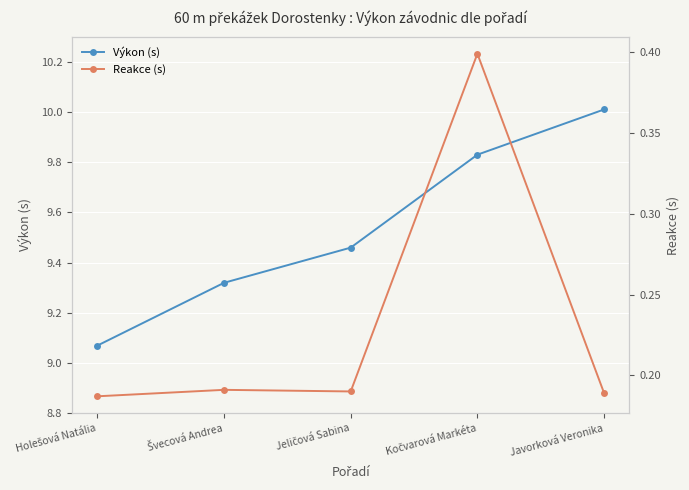

What is the label of the 4th point from the left?

Kočvarová Markéta